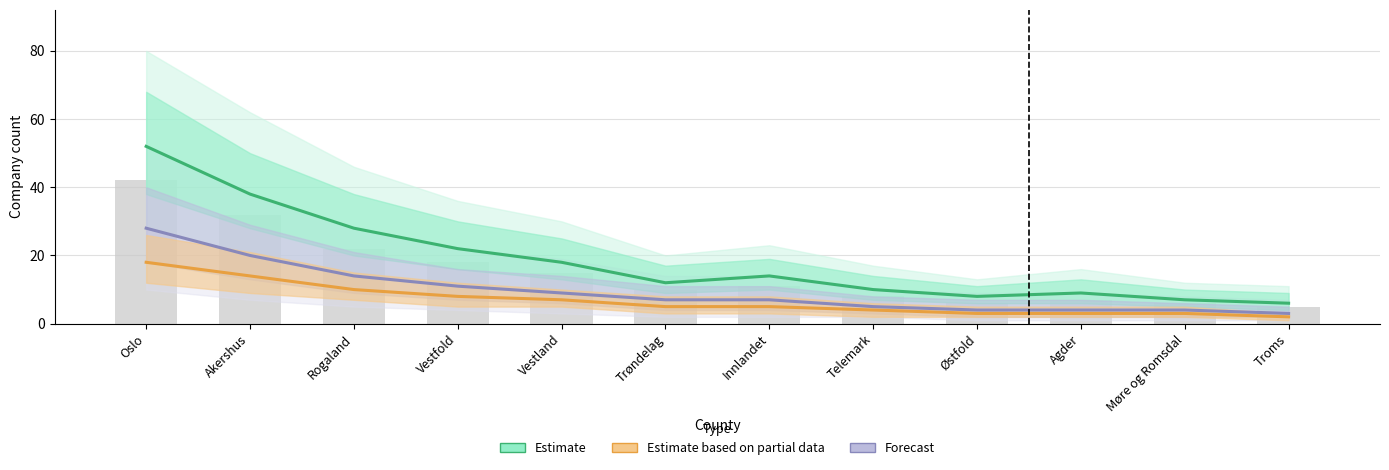

Is the value of Estimate at Vestfold greater than the value of Forecast at Akershus?

Yes